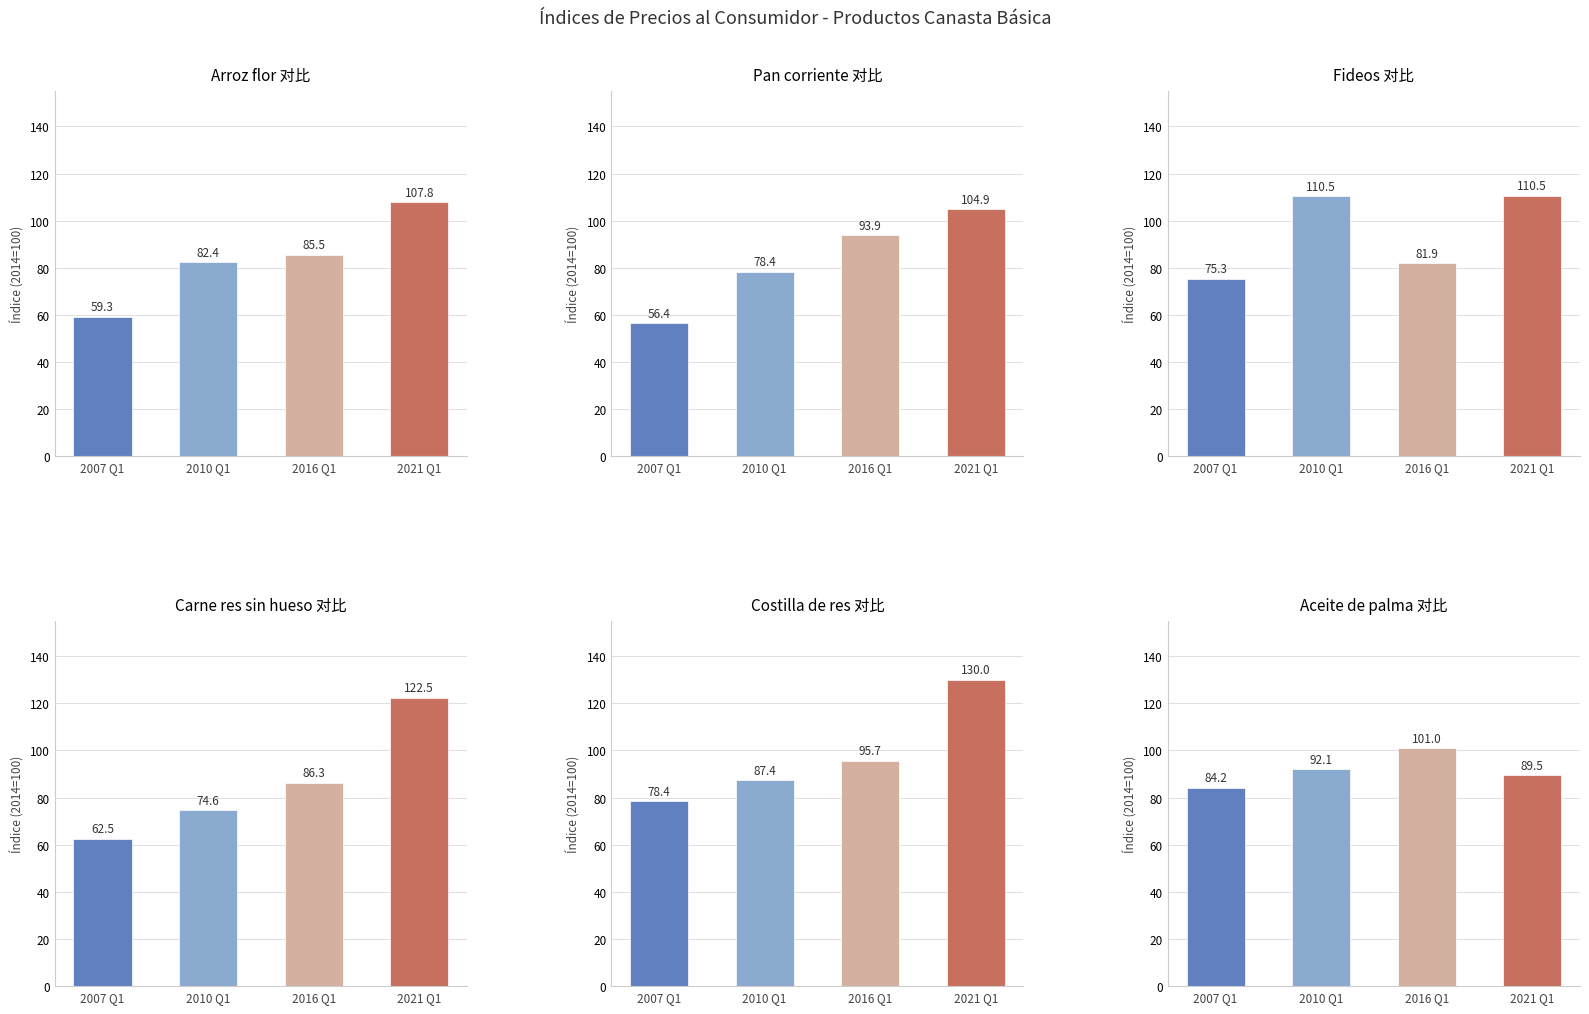

Is the value of Aceite de palma at 2016 Q1 greater than the value of Costilla de res at 2010 Q1?

Yes